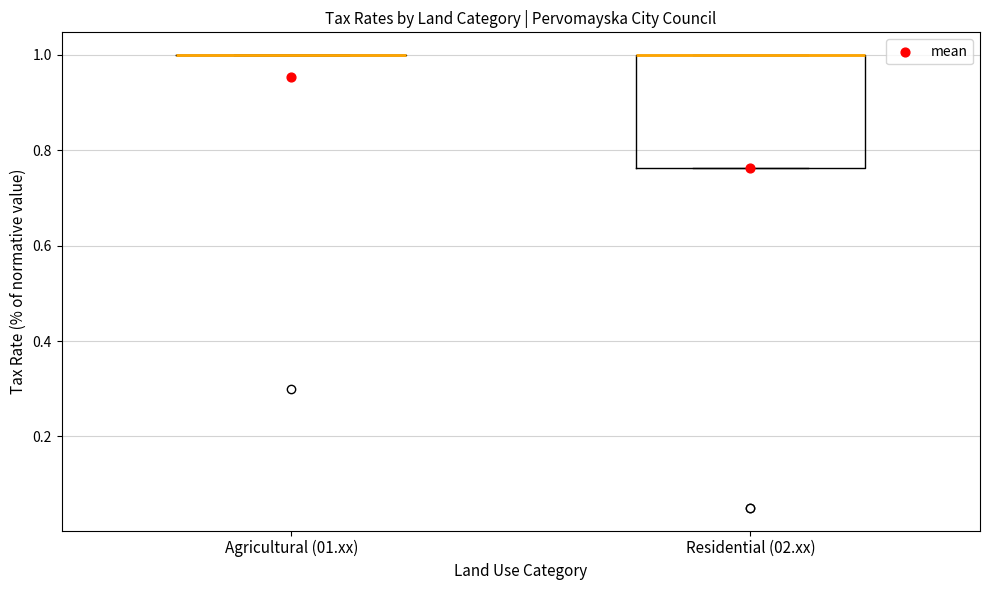

Reading left to right, transcribe this box plot: for each box, give where its median line is, the range the box spans, and where its two whiskers end, as read against the y-axis. The values are not printed on the chart, so give them approximately, as read against the axis.

Agricultural (01.xx): box collapsed to a line at 1.00, whiskers 1.00 to 1.00
Residential (02.xx): median 1.00 (drawn on the box's upper edge), box 0.76 to 1.00, whiskers 0.76 to 1.00